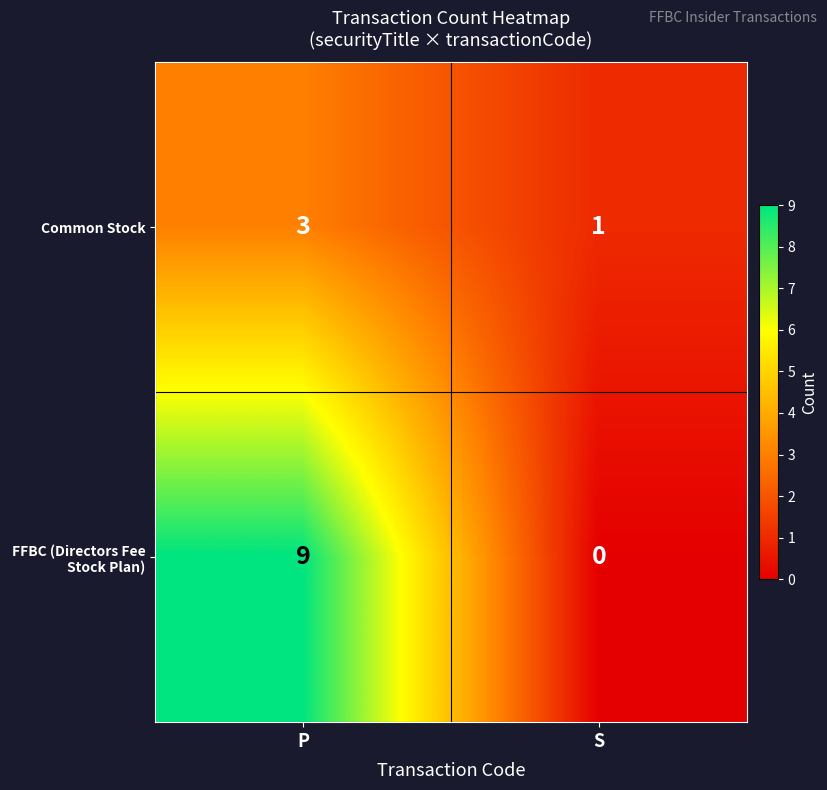

Count the number of data series in this chart.

2